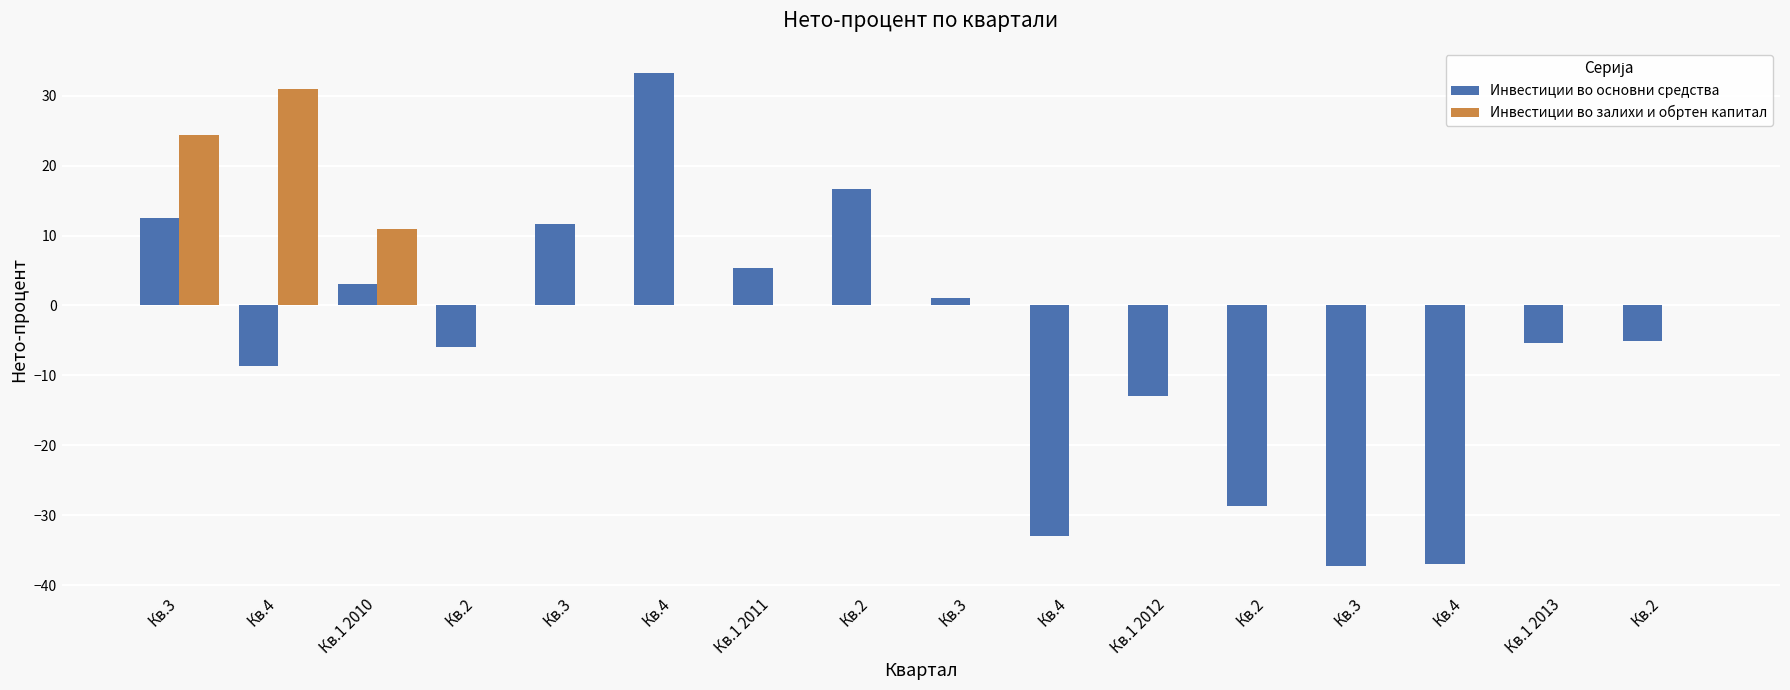

How many data points does each series have?

16